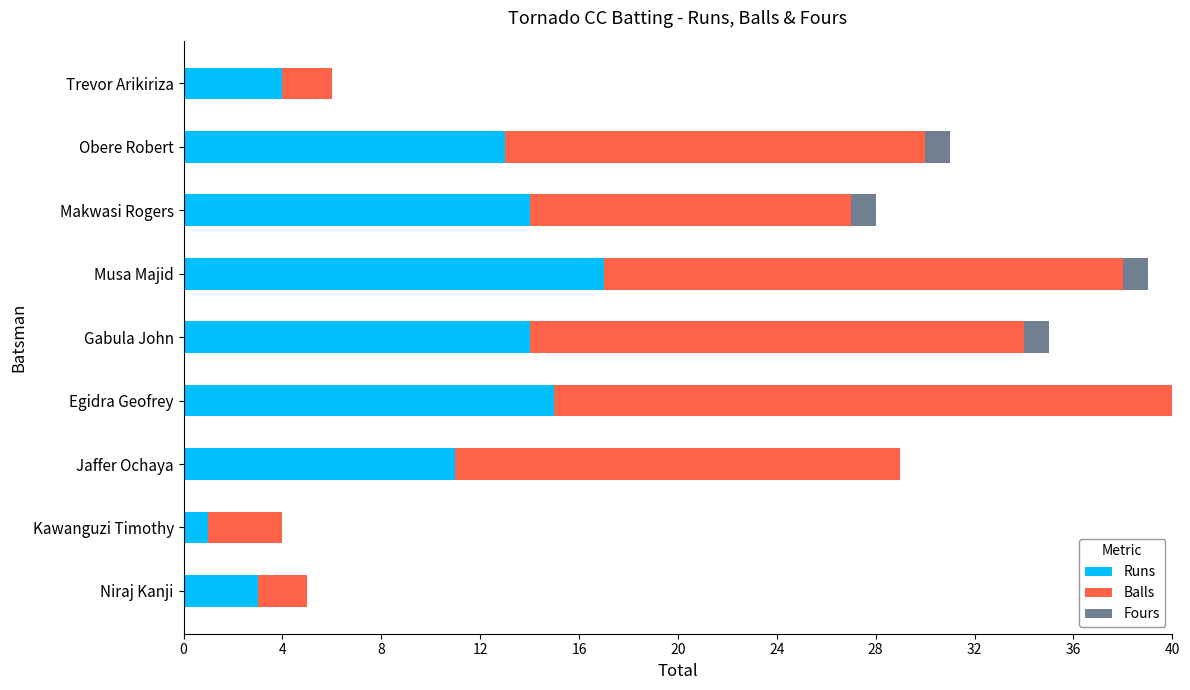

Read the Runs value at Egidra Geofrey.

15